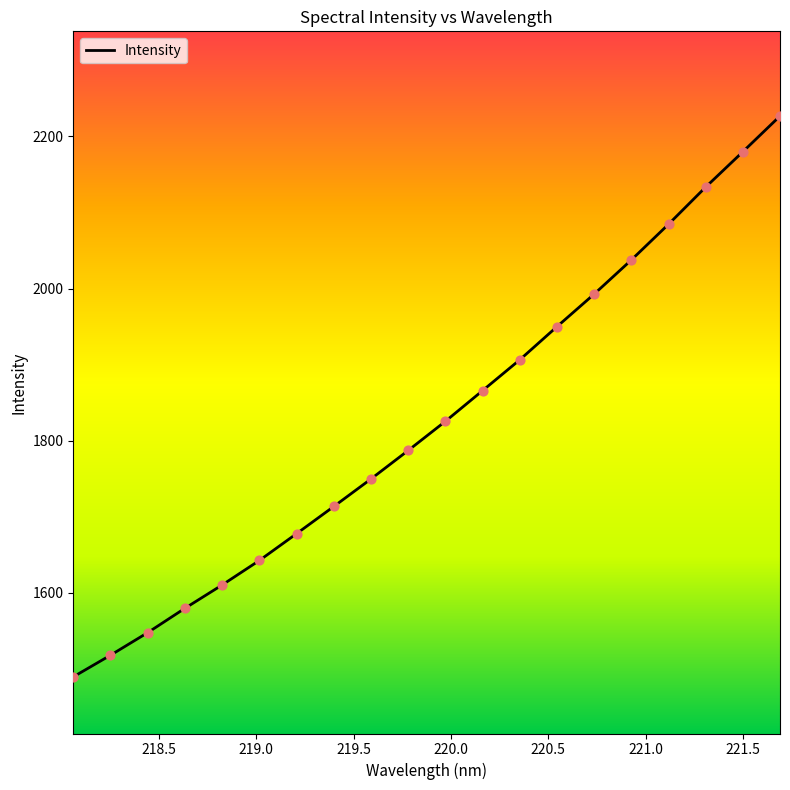

What is the minimum value shown in the chart?

1489.5